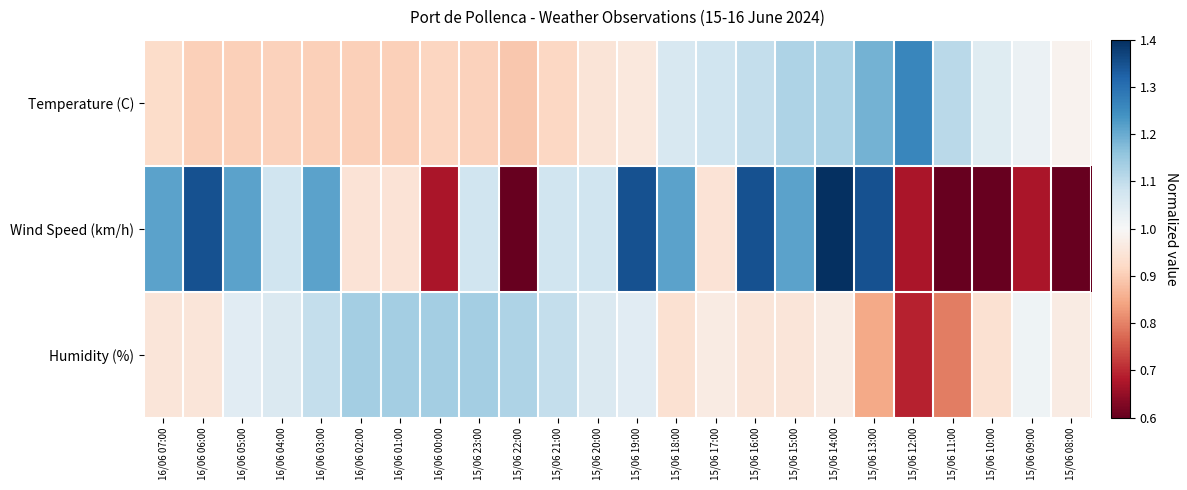

What is the smallest value displayed?

0.3